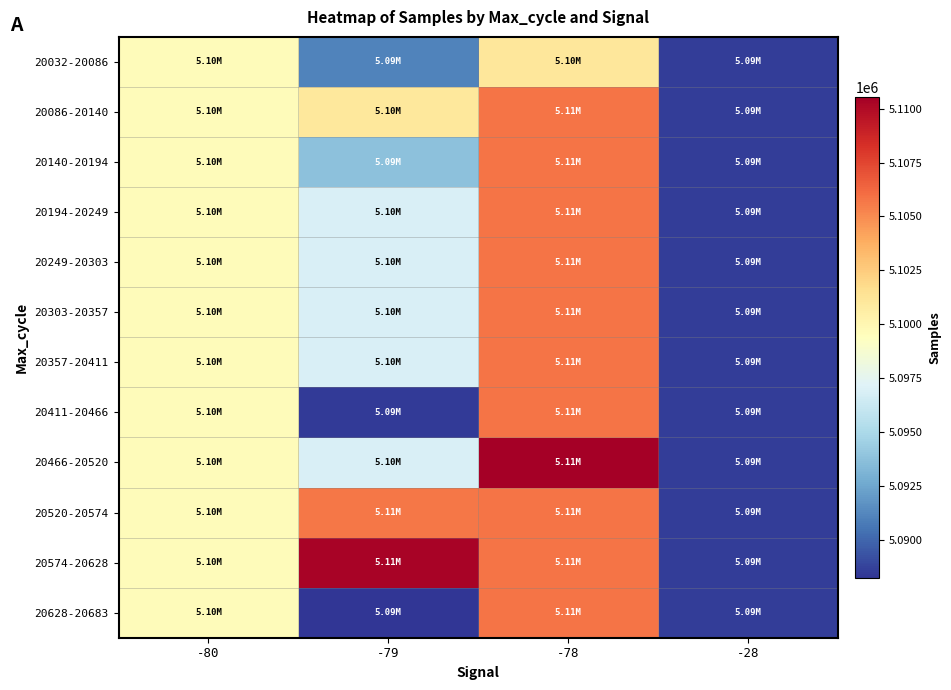

Reading left to right, transcribe all the data shown in this chart.

20032-20086: -80=5099613.8	-79=5091074.3	-78=5101124.0	-28=5088588.0
20086-20140: -80=5099613.8	-79=5100972.5	-78=5105831.5	-28=5088588.0
20140-20194: -80=5099613.8	-79=5093775.5	-78=5105831.5	-28=5088588.0
20194-20249: -80=5099613.8	-79=5096945.3	-78=5105831.5	-28=5088588.0
20249-20303: -80=5099613.8	-79=5096945.3	-78=5105831.5	-28=5088588.0
20303-20357: -80=5099613.8	-79=5096945.3	-78=5105831.5	-28=5088588.0
20357-20411: -80=5099613.8	-79=5096945.3	-78=5105831.5	-28=5088588.0
20411-20466: -80=5099613.8	-79=5088490.0	-78=5105831.5	-28=5088588.0
20466-20520: -80=5099613.8	-79=5096945.3	-78=5110539.0	-28=5088588.0
20520-20574: -80=5099613.8	-79=5105709.9	-78=5105831.5	-28=5088588.0
20574-20628: -80=5099613.8	-79=5110339.0	-78=5105831.5	-28=5088588.0
20628-20683: -80=5099613.8	-79=5088256.0	-78=5105831.5	-28=5088588.0